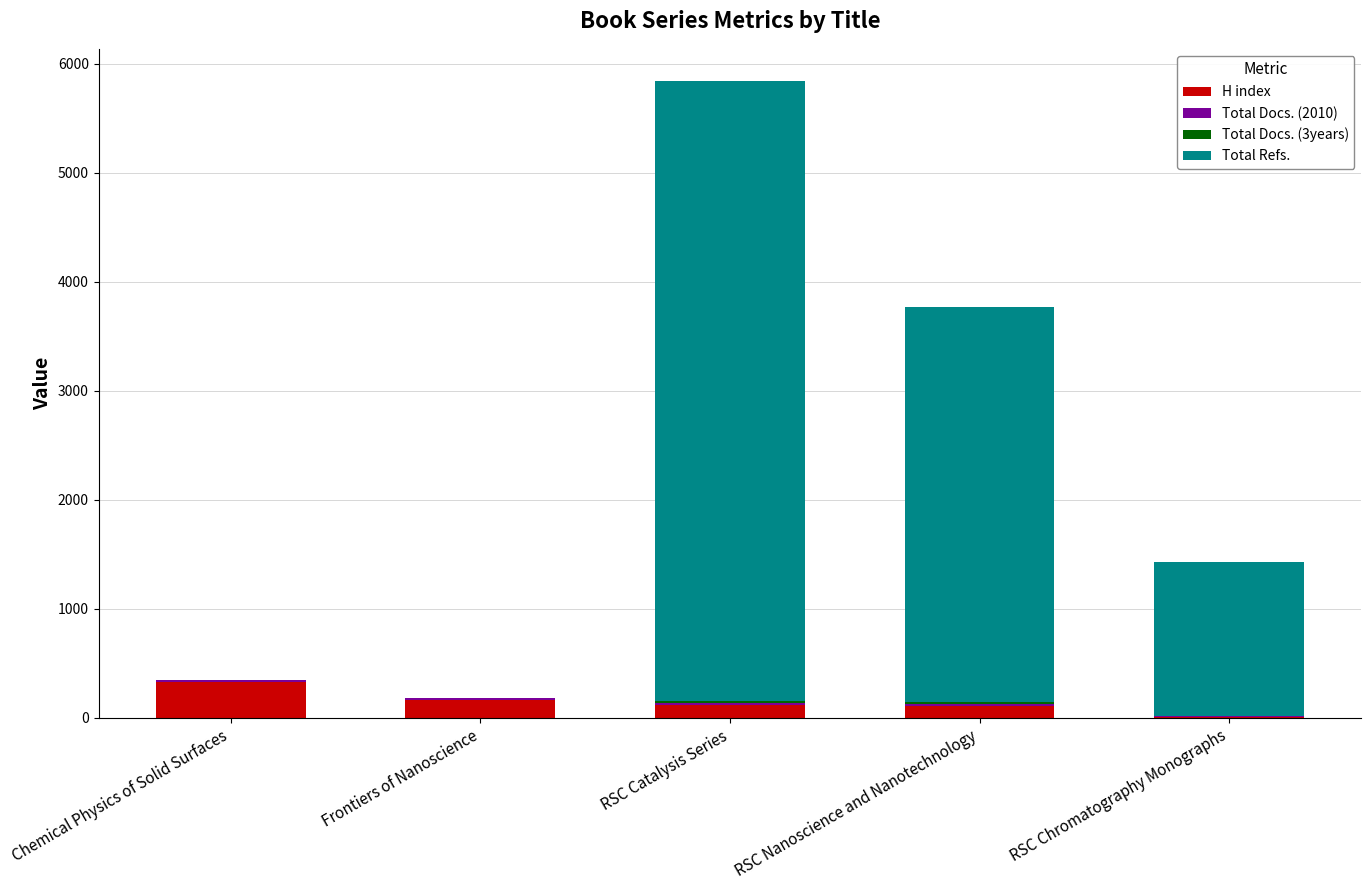

At which category is the sum across all series the highest?

RSC Catalysis Series